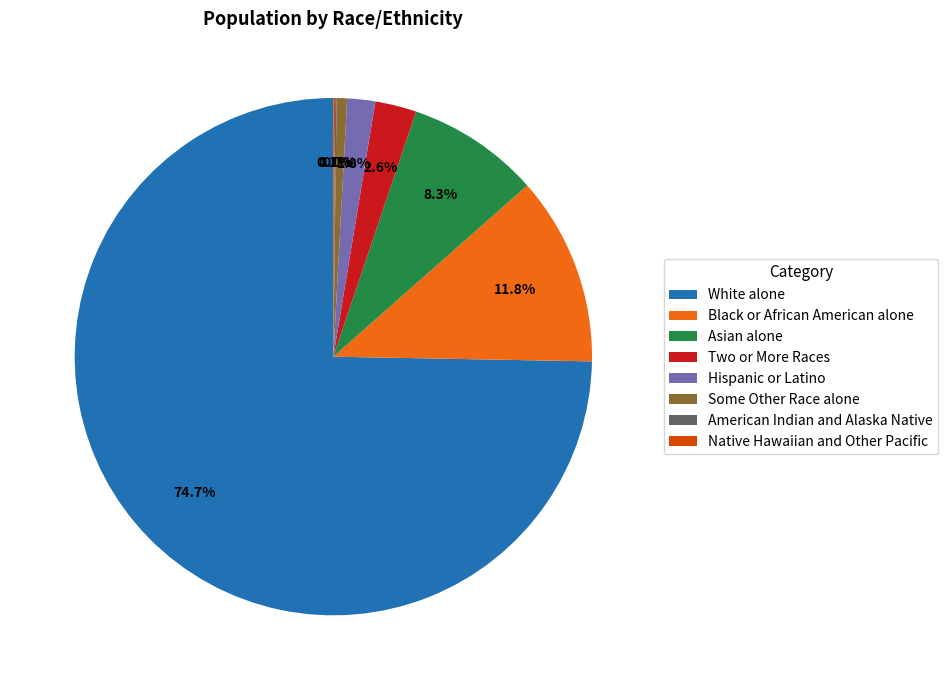

To the nearest percent, what is the difference between the Two or More Races and Hispanic or Latino slice percentages?

1%